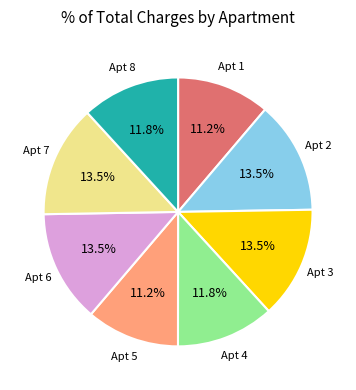

Is there a majority slice in this chart?

No